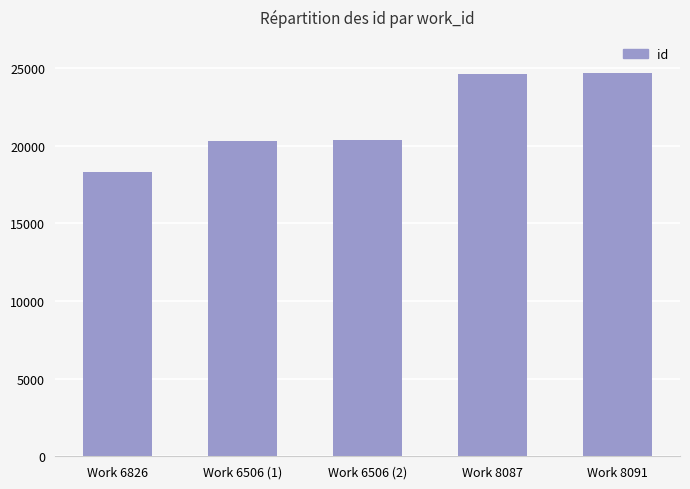

What is the difference between the second highest and minimum values?

6320